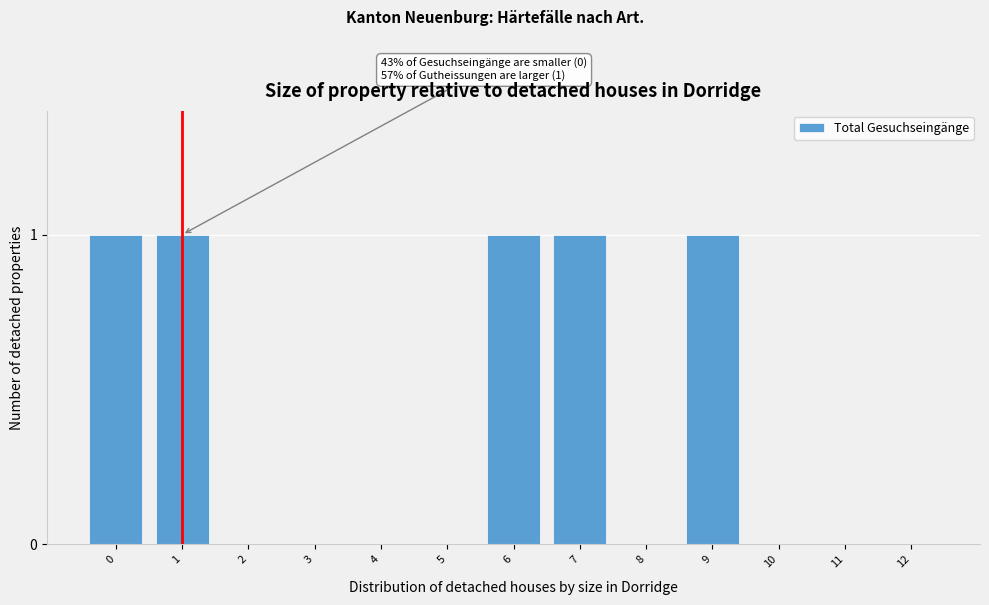

Reading left to right, list all the values displayed in this chart.

0=1	1=1	2=0	3=0	4=0	5=0	6=1	7=1	8=0	9=1	10=0	11=0	12=0